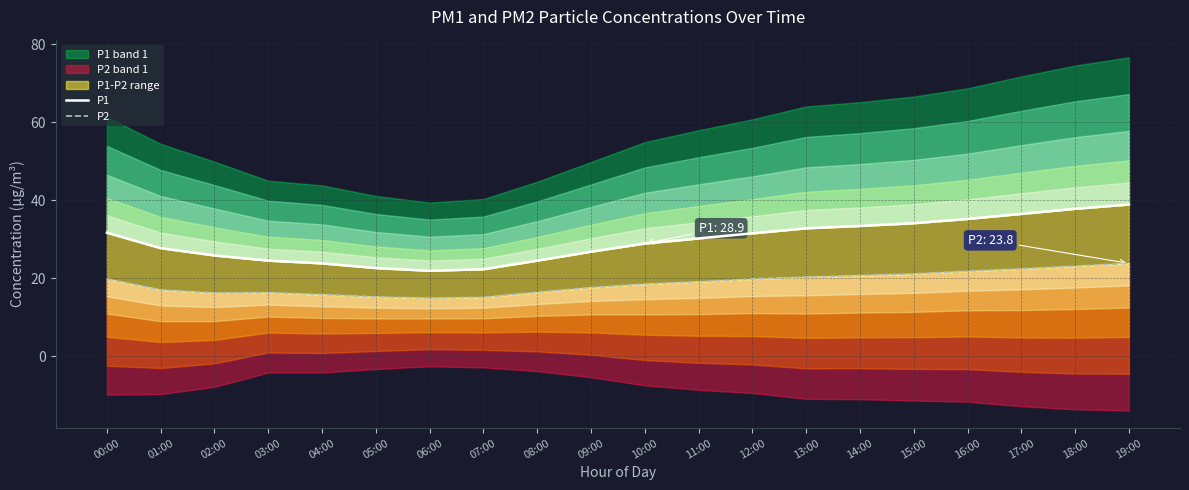

Which category has the lowest value in the P2 series?

06:00